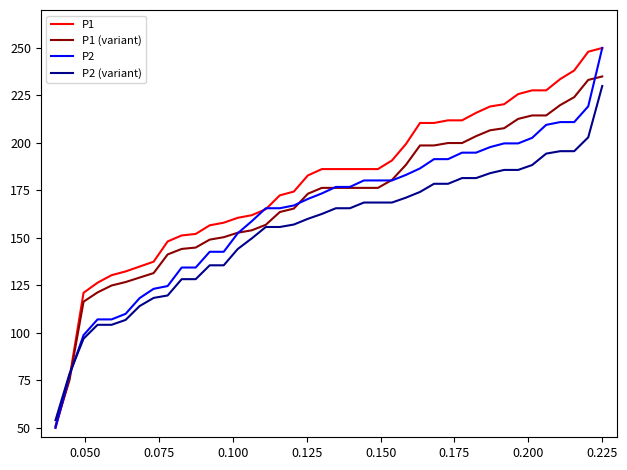

Which series has the largest total across all categories?

P1